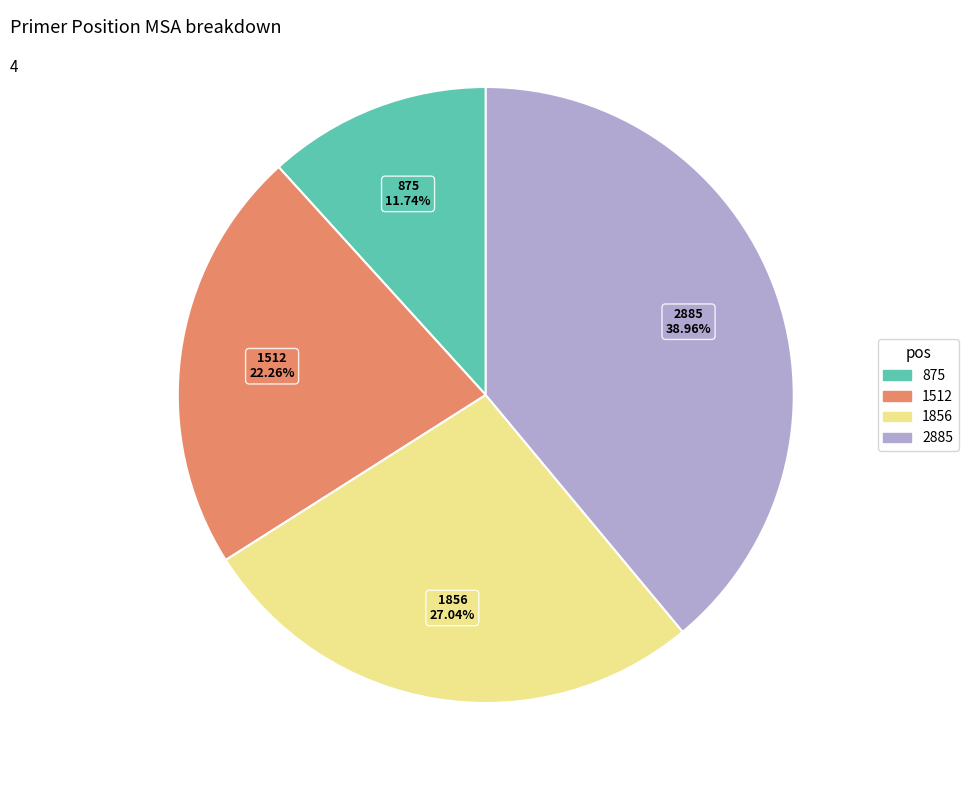

What percentage do 2885 and 1512 together represent?

61.2%